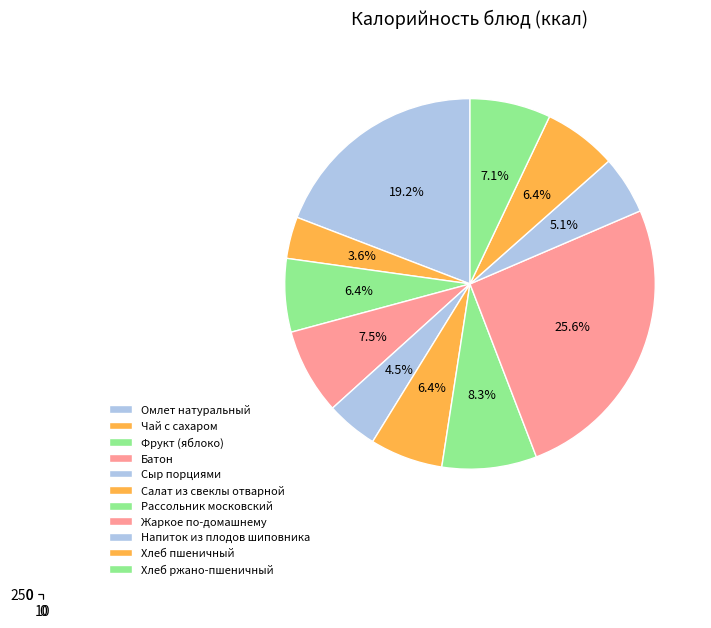

Is the sum of Напиток из плодов шиповника and Салат из свеклы отварной greater than half?

No